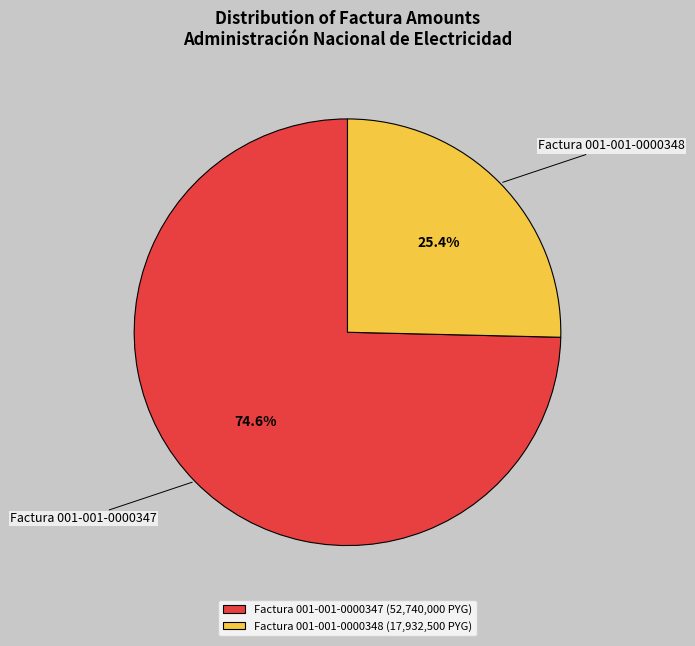

To the nearest percent, what percentage of the pie is Factura 001-001-0000347?

75%